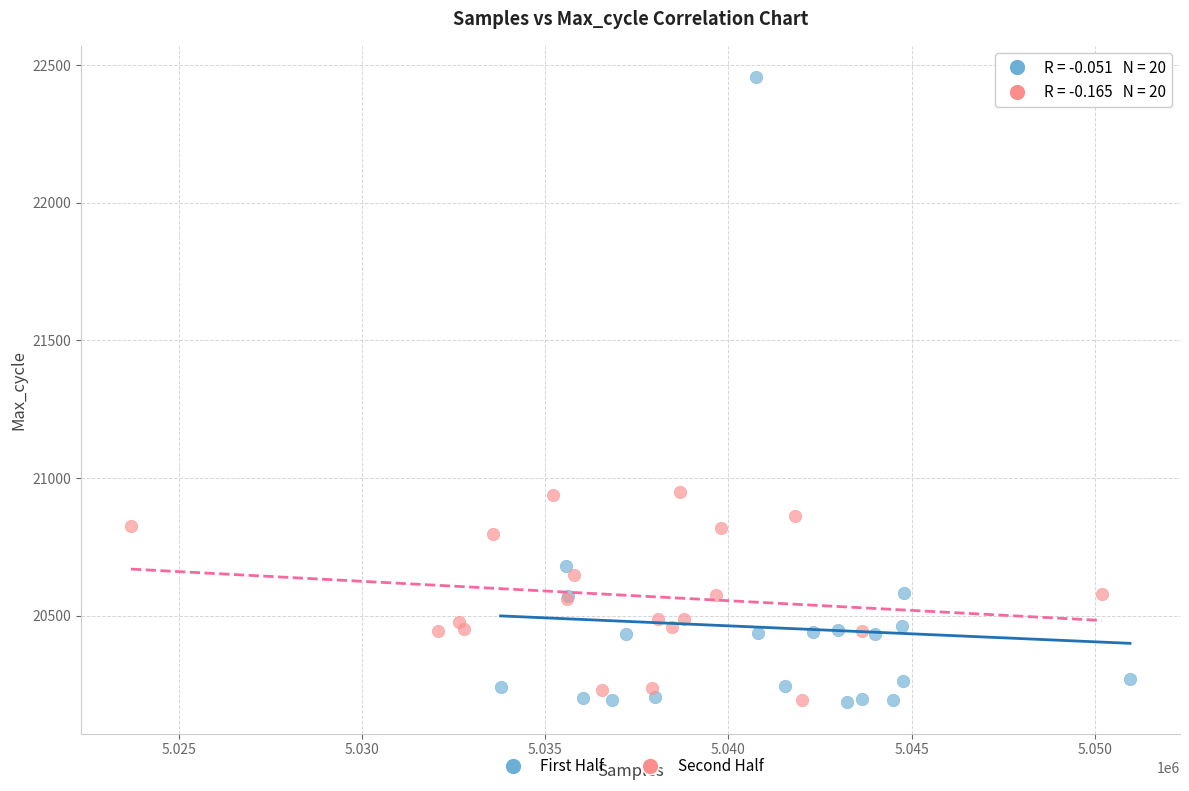

Which series has the largest Y range (max minus min)?

First Half